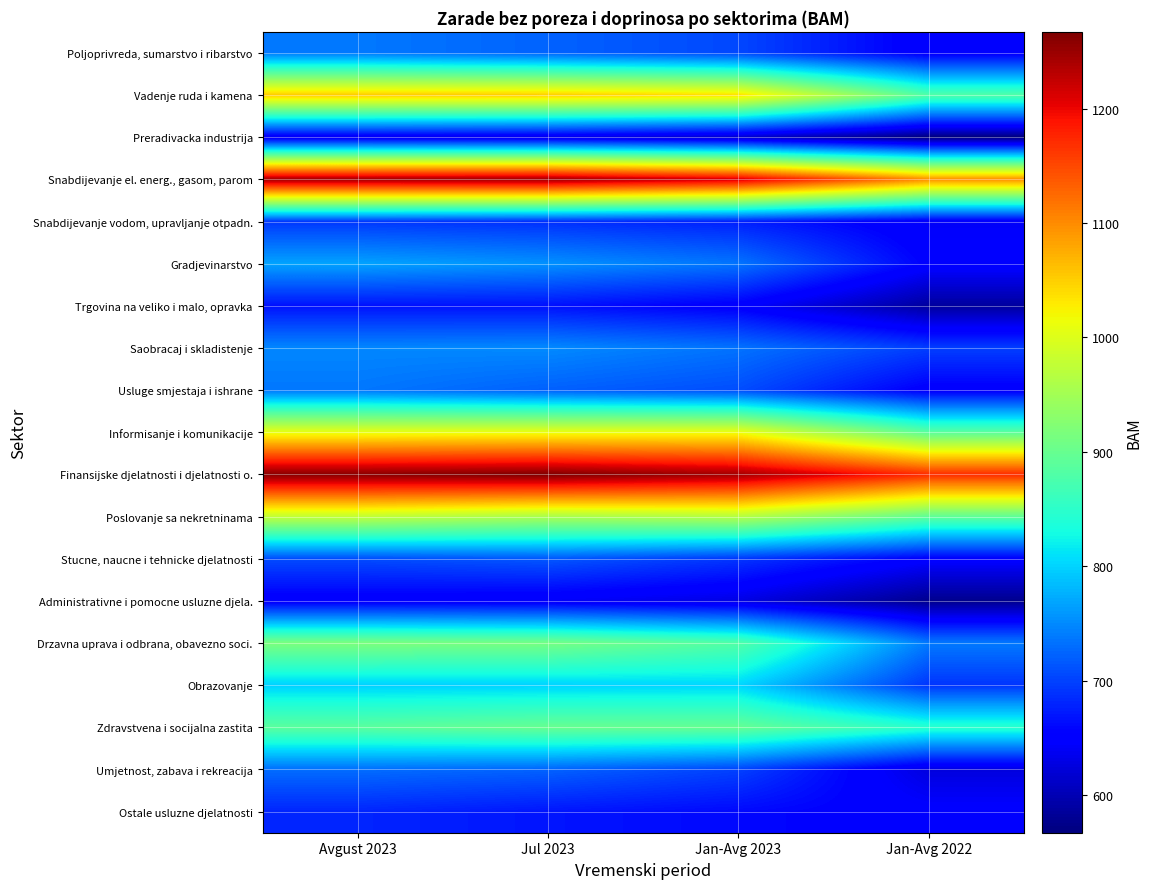

At how many categories does at least one series exceed 608?

4